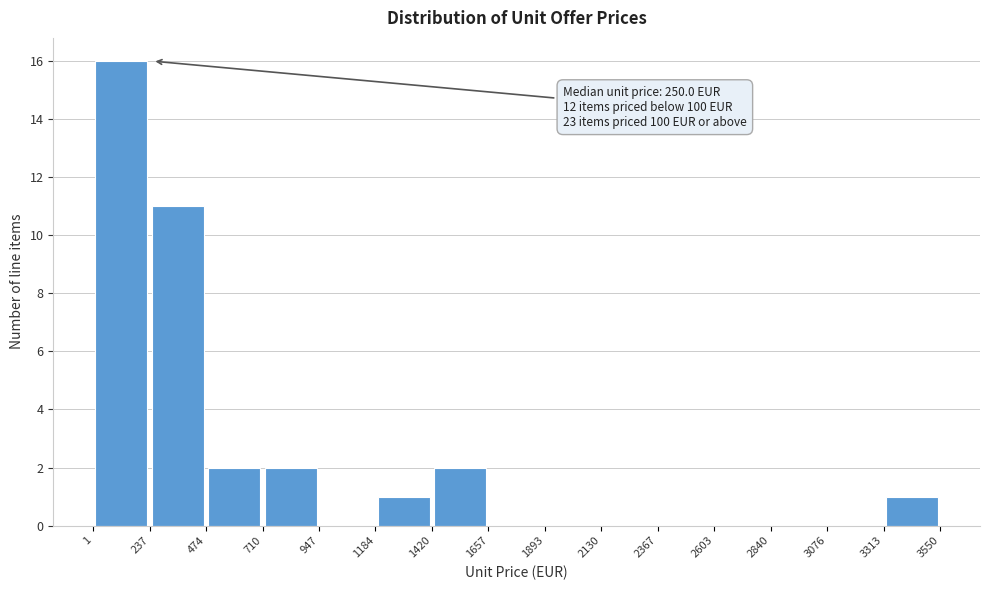

Over which range of the x-axis is the bar tallest?

1 to 237